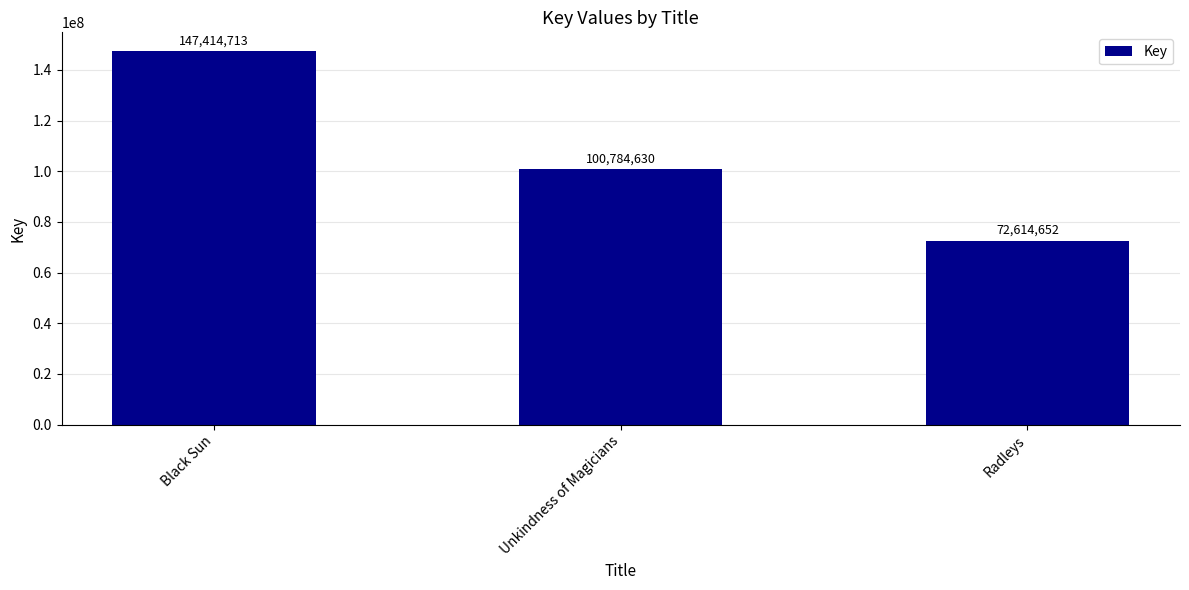

What is the label of the 2nd bar from the left?

Unkindness of Magicians